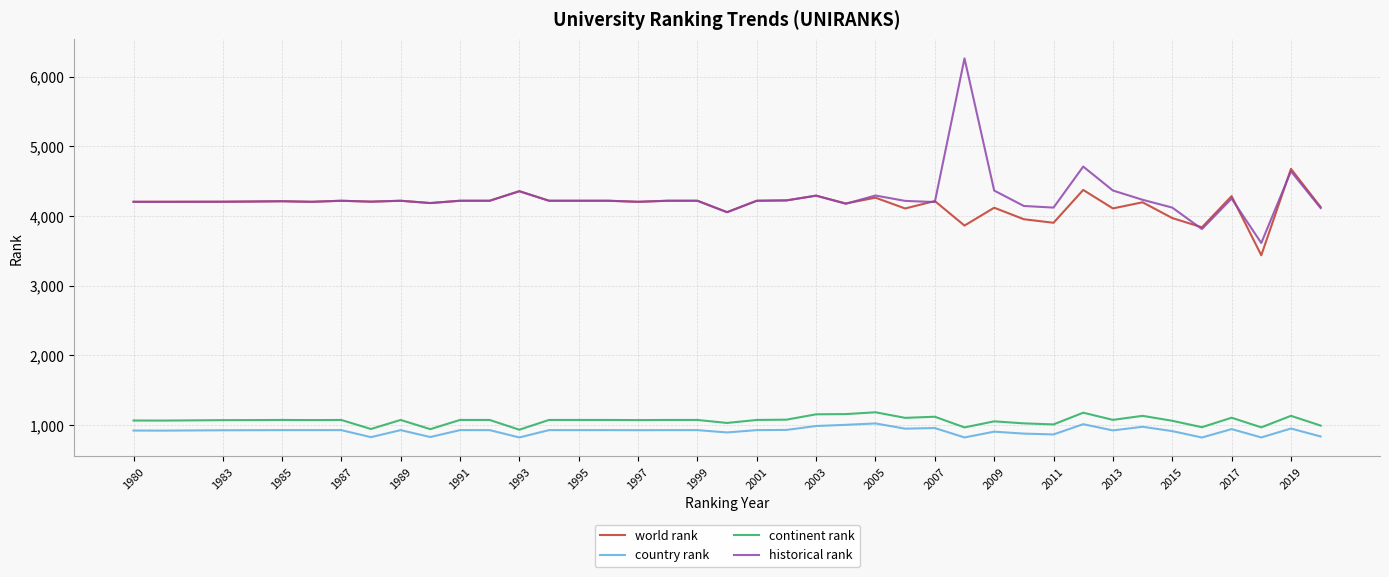

What is the lowest value of the continent rank series?

935